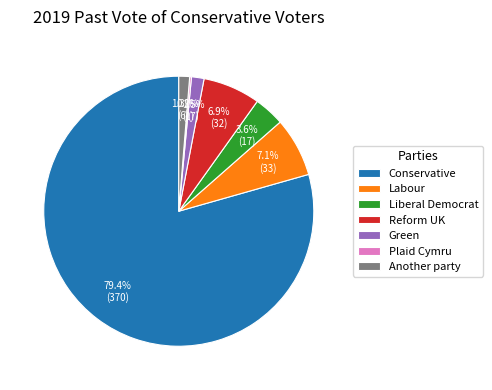

True or false: Another party accounts for 1% of the total.

True